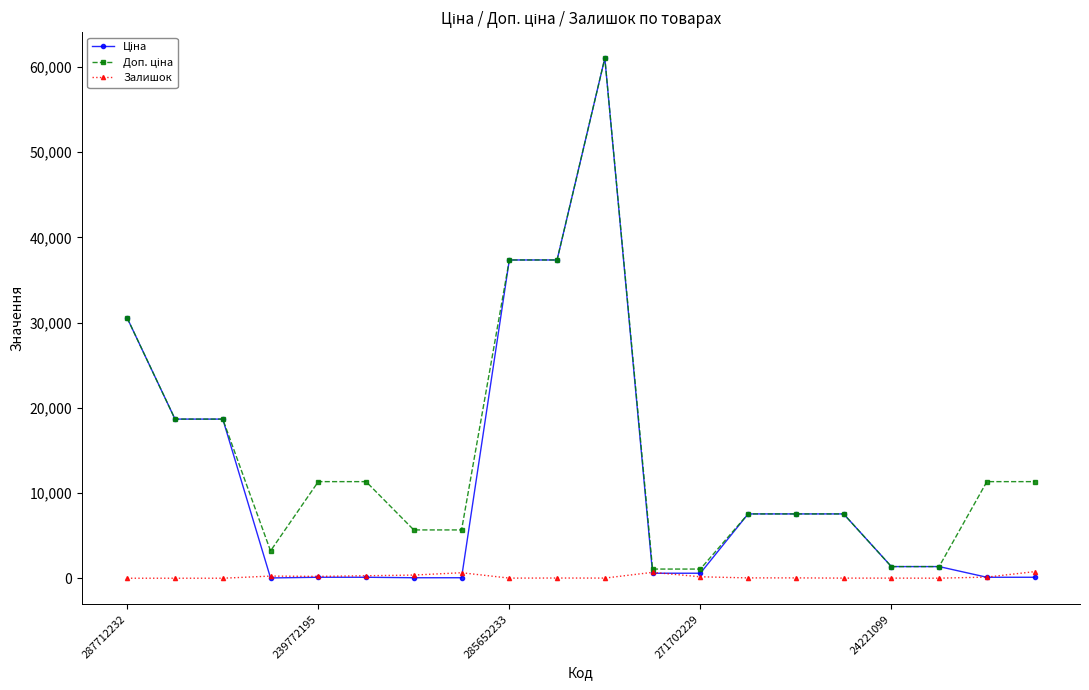

What is the greatest value displayed?

61024.7